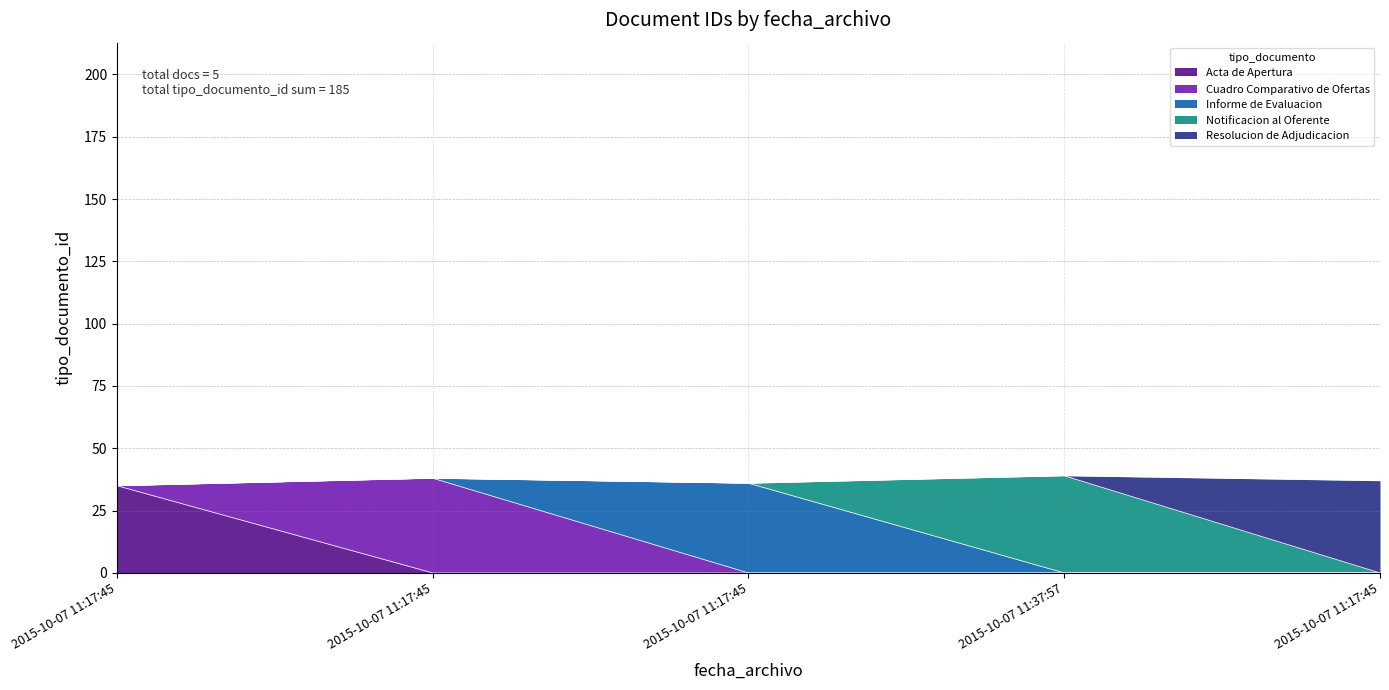

Reading left to right, list all the values displayed in this chart.

2015-10-07 11:17:45=35	2015-10-07 11:17:45=38	2015-10-07 11:17:45=36	2015-10-07 11:37:57=39	2015-10-07 11:17:45=37